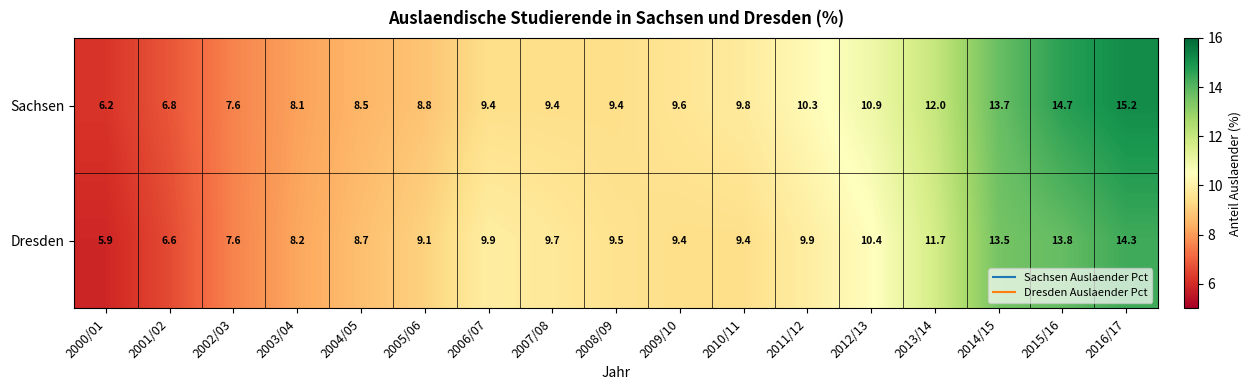

What is the difference between the maximum and minimum values in the Dresden series?

8.4